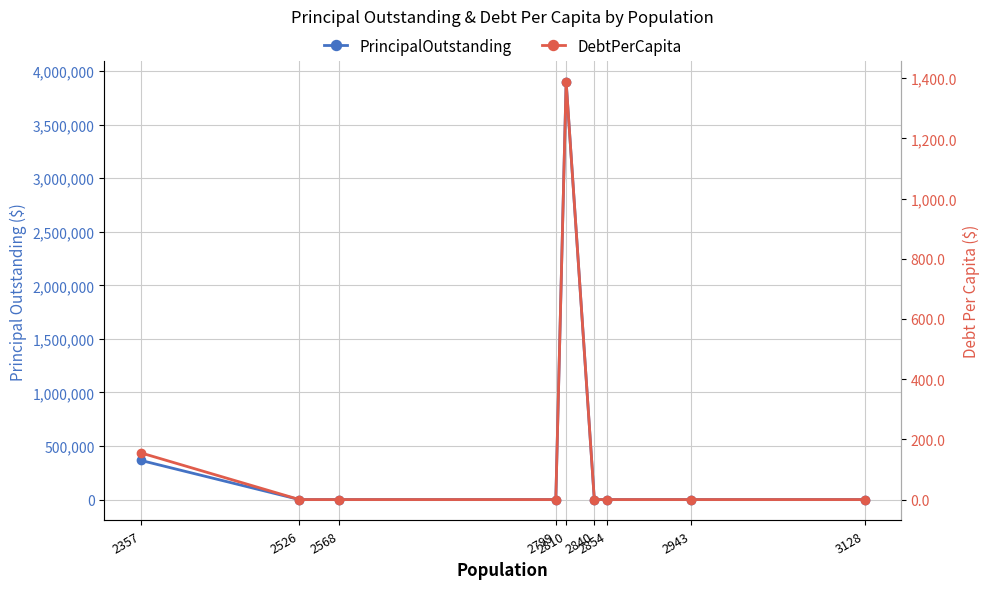

True or false: DebtPerCapita and PrincipalOutstanding cross at least once.

False